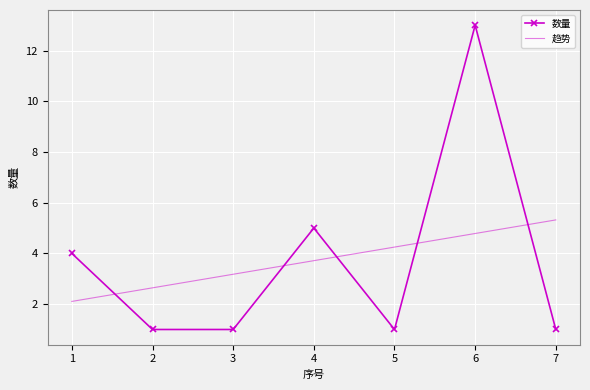

True or false: 趋势 has more than 0 points higher than both neighbors.

False